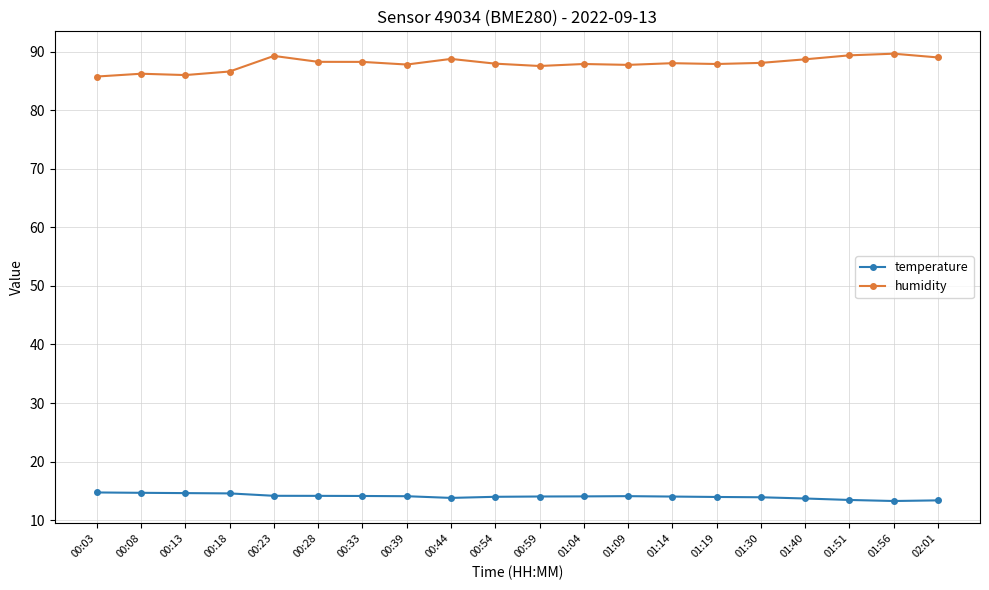

Rank the series at 00:13 from highest to lowest value.

humidity, temperature